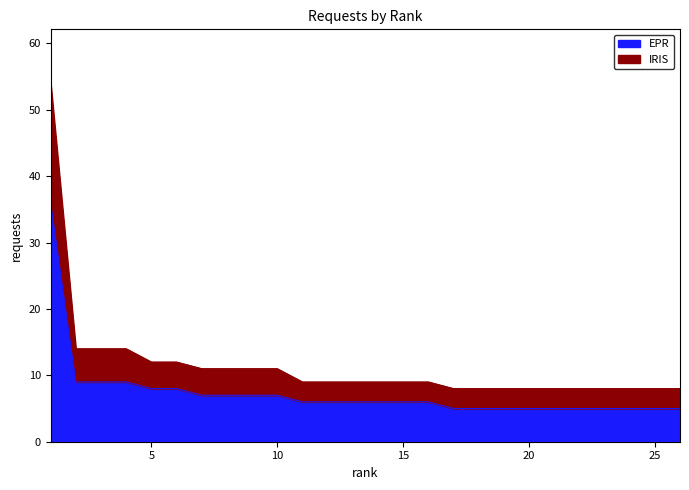

True or false: IRIS has a value of 11 at 25.

False